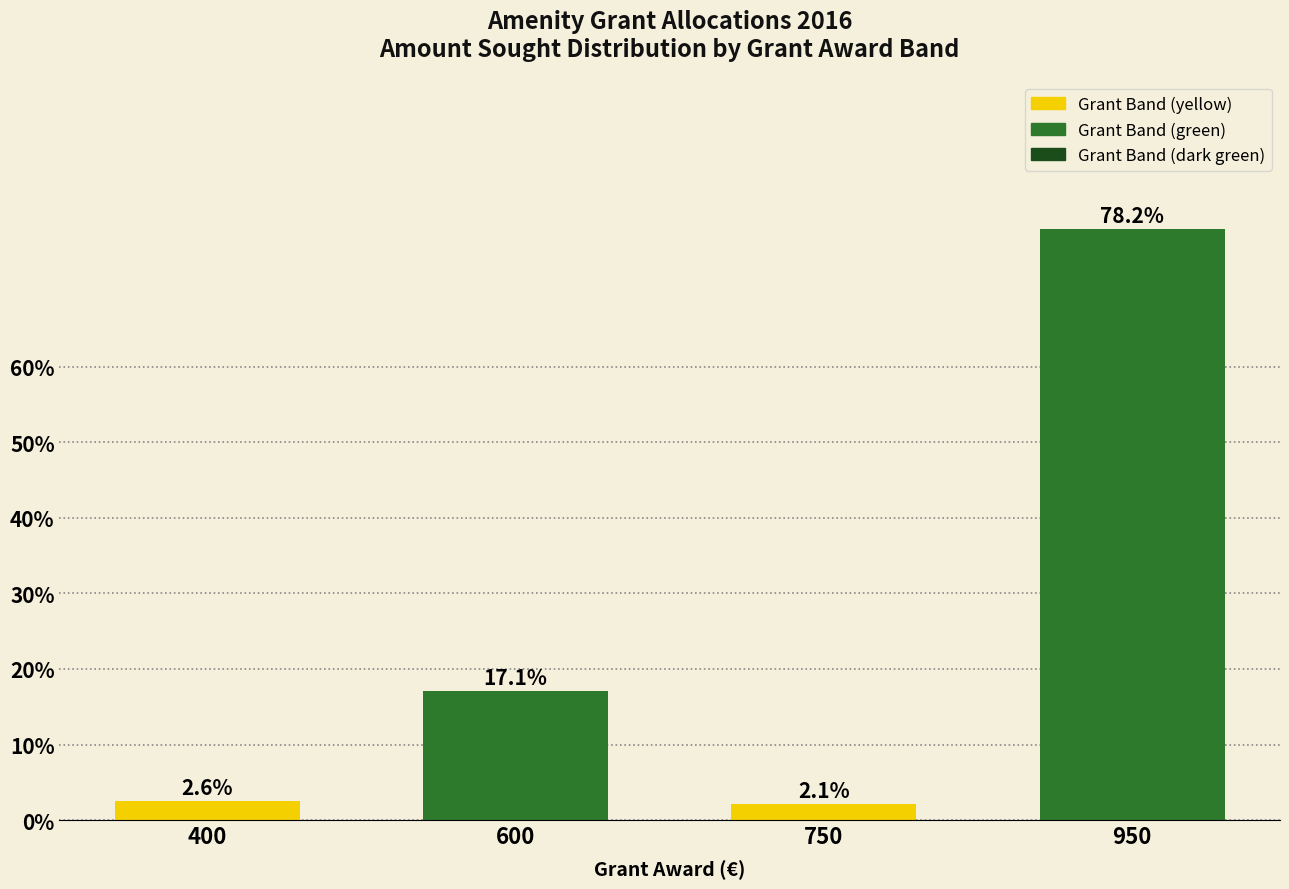

Reading left to right, what are all the values shown in this chart?

2.6	17.1	2.1	78.2